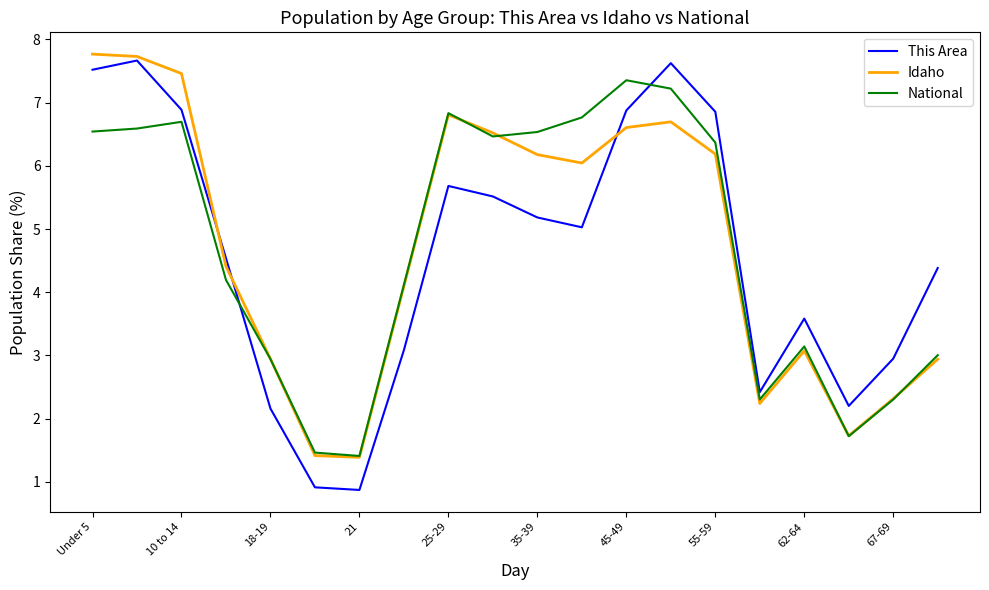

Count the number of categories in the chart.

20